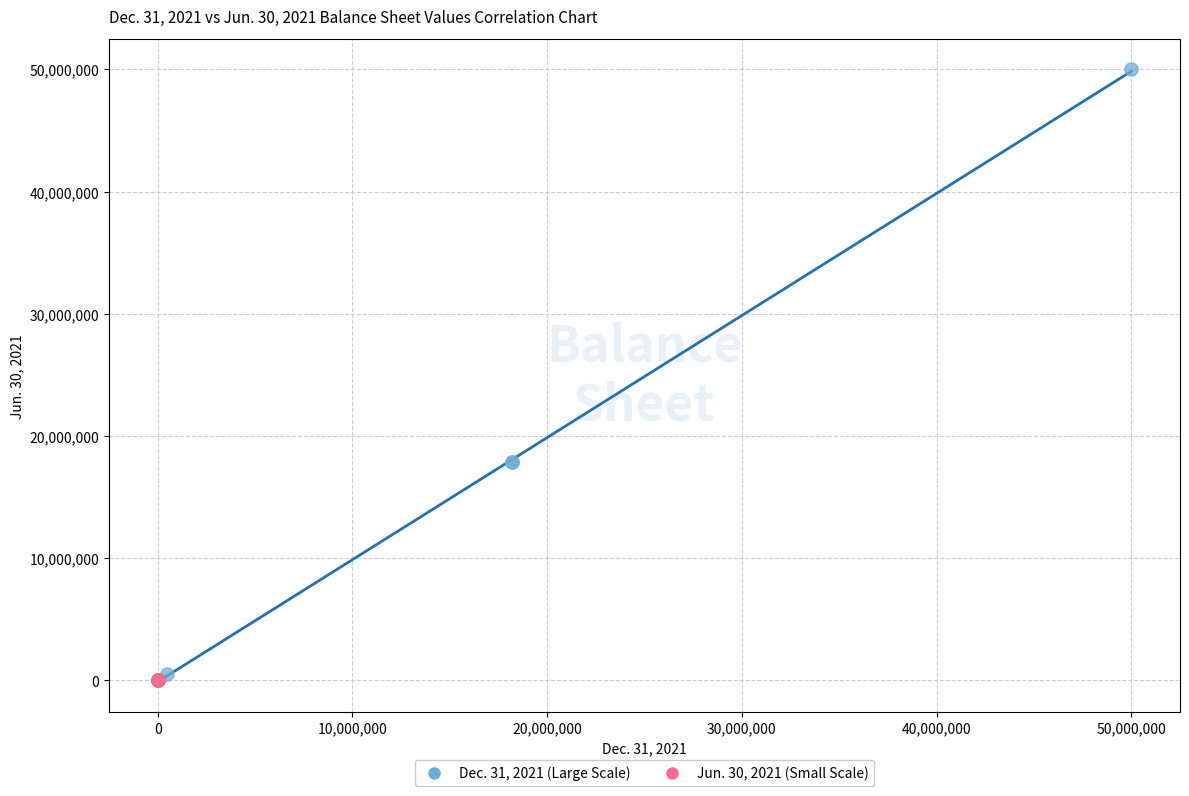

Which series contains the highest Y value?

Dec. 31, 2021 (Large Scale)